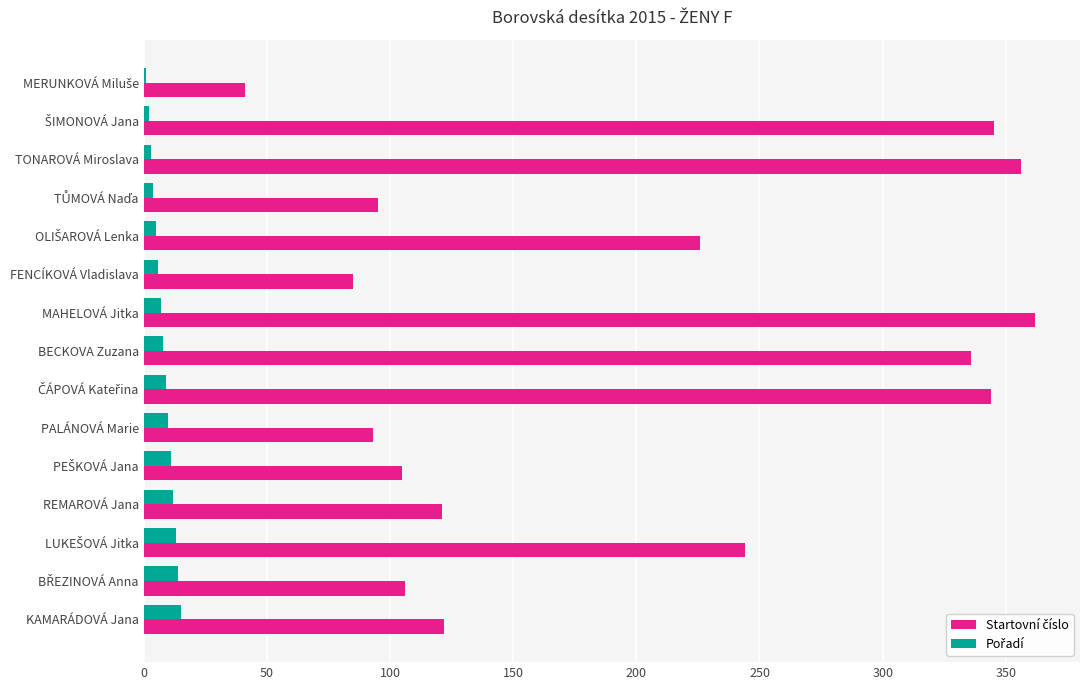

How many data points does each series have?

15